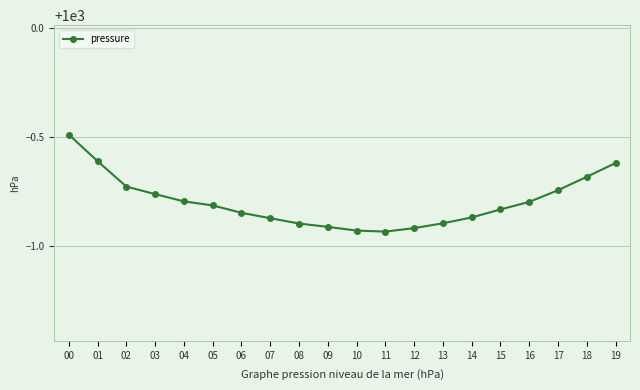

Is it true that the value at 17 is 1366.6?

False